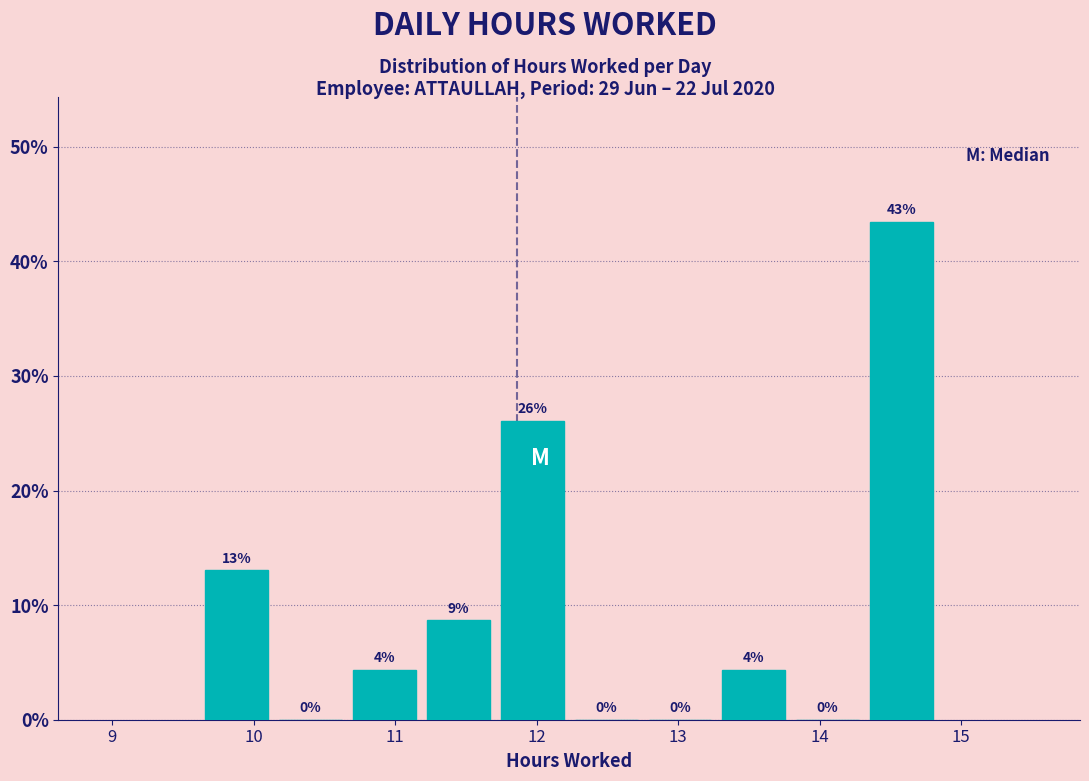

Over which range of the x-axis is the bar tallest?

14.3 to 14.8